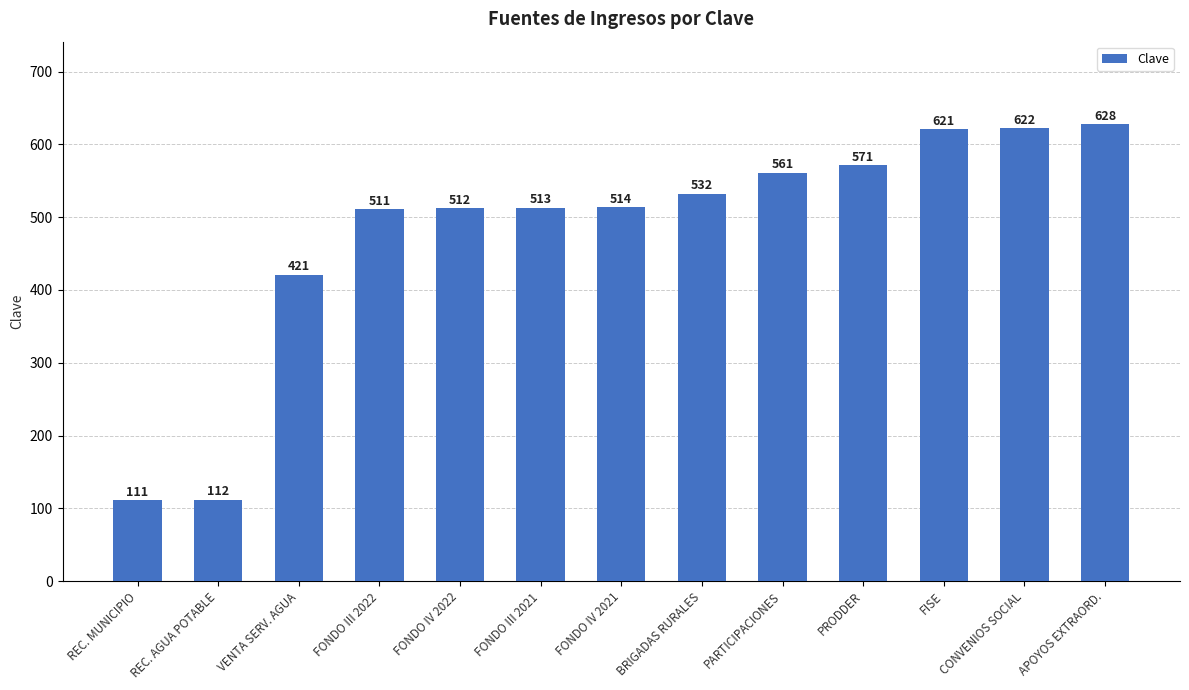

Between PRODDER and REC. AGUA POTABLE, which is larger?

PRODDER